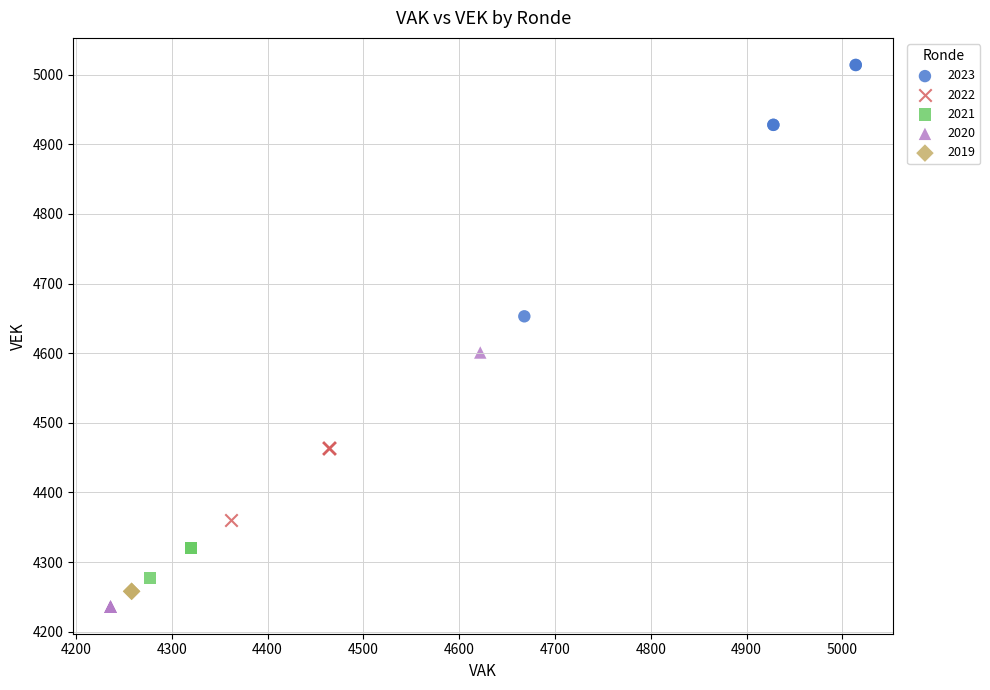

Which series contains the lowest Y value?

2020